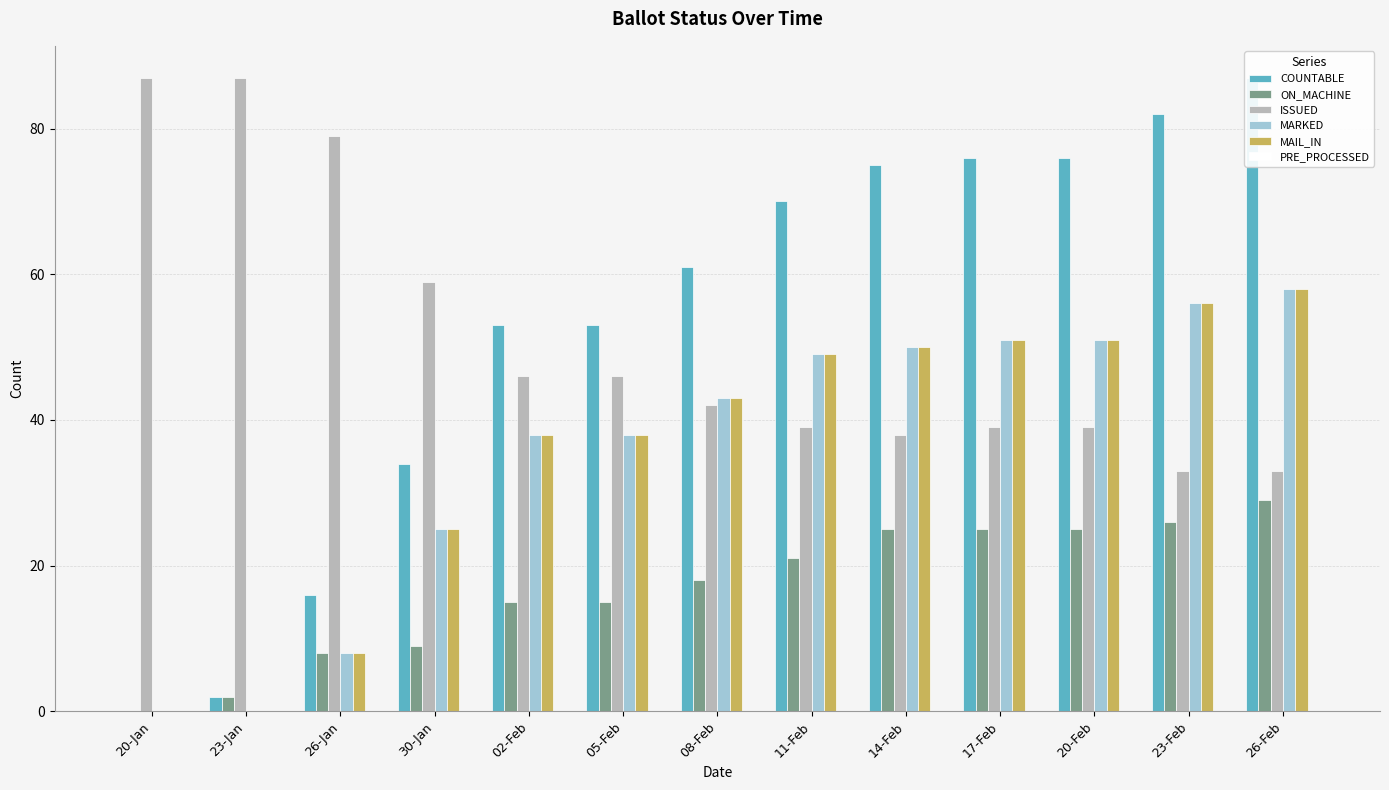

What is the value of the ON_MACHINE bar at the 8th from the left?

21